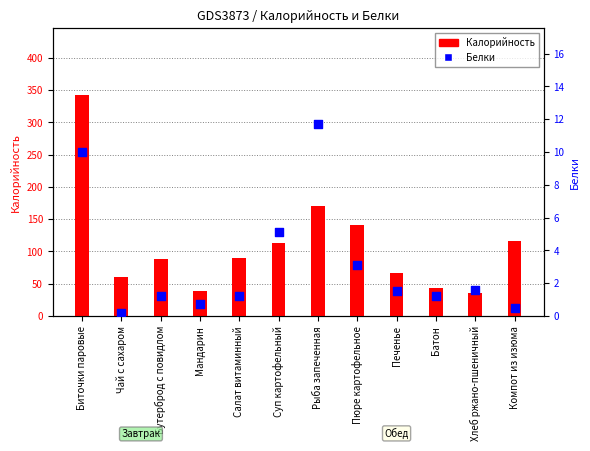

Which series has the largest total across all categories?

Калорийность